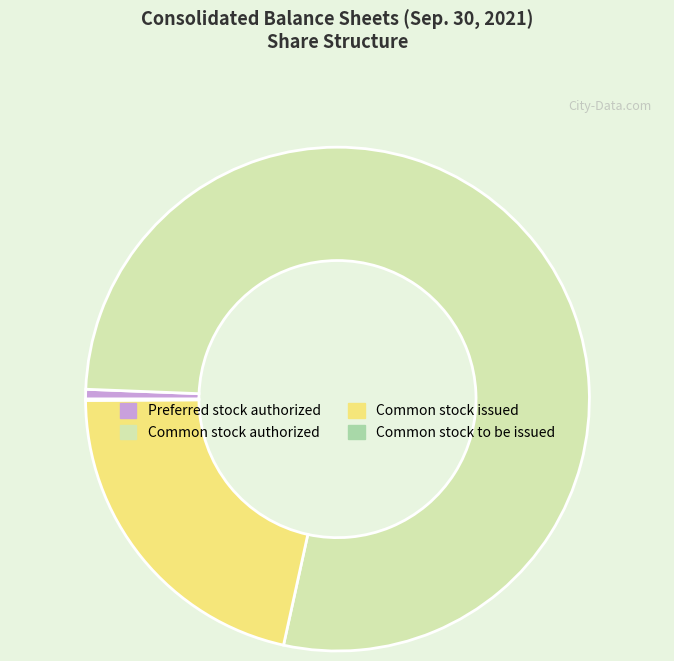

The Common stock authorized slice represents 84% of the pie. True or false?

False